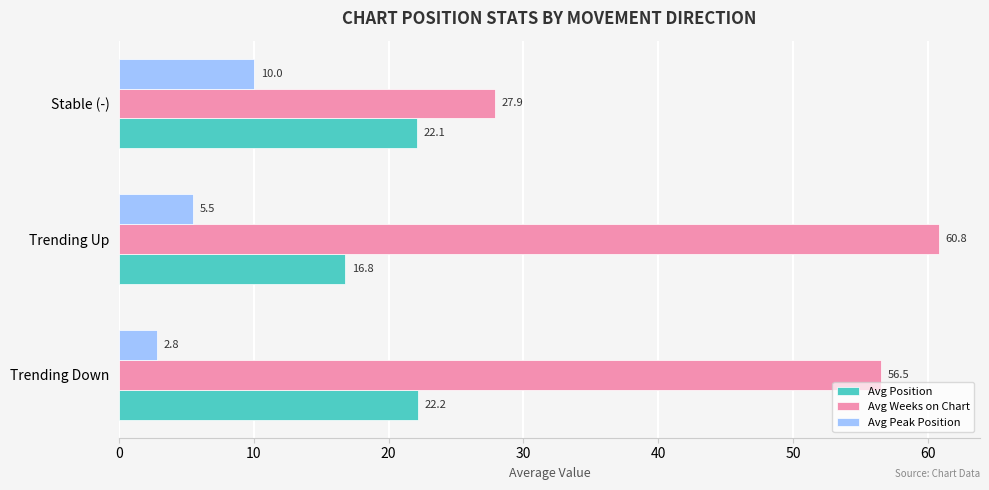

Which series changed the most between Trending Down and Trending Up?

Avg Position